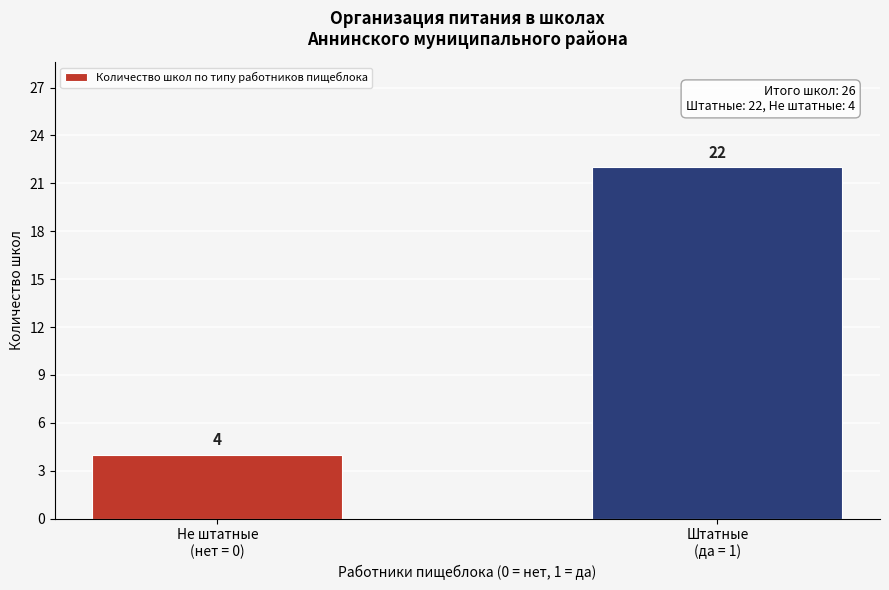

Reading left to right, list all the values displayed in this chart.

4	22